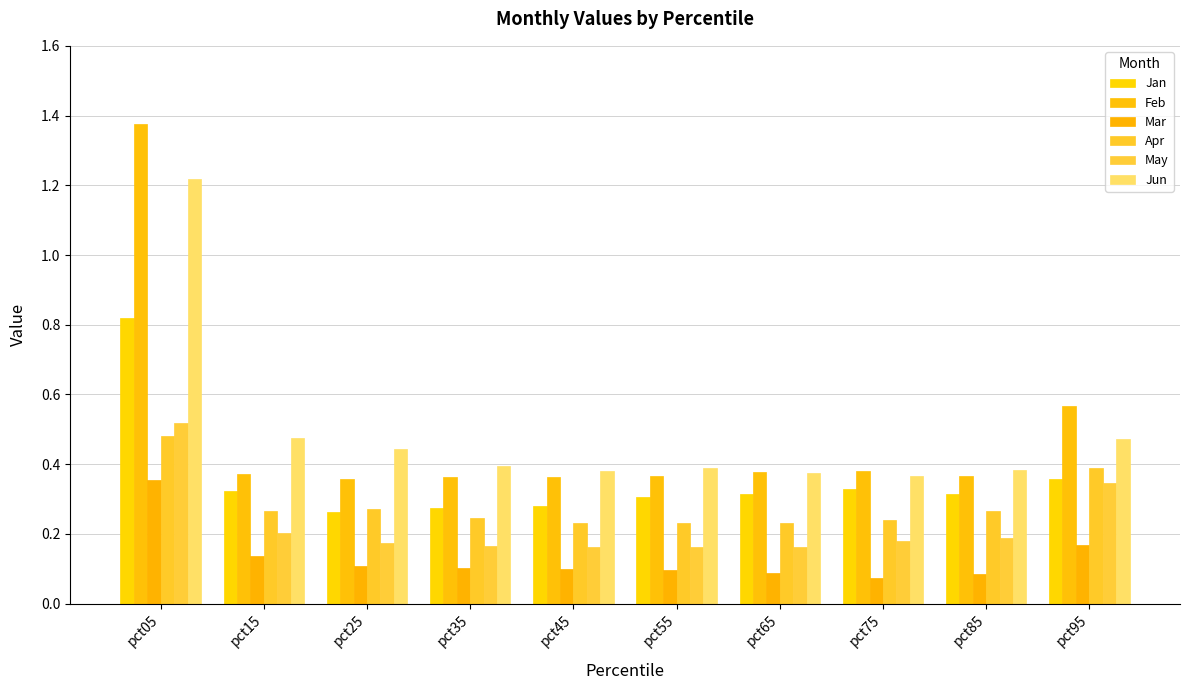

What are all the series names shown in the legend?

Jan, Feb, Mar, Apr, May, Jun